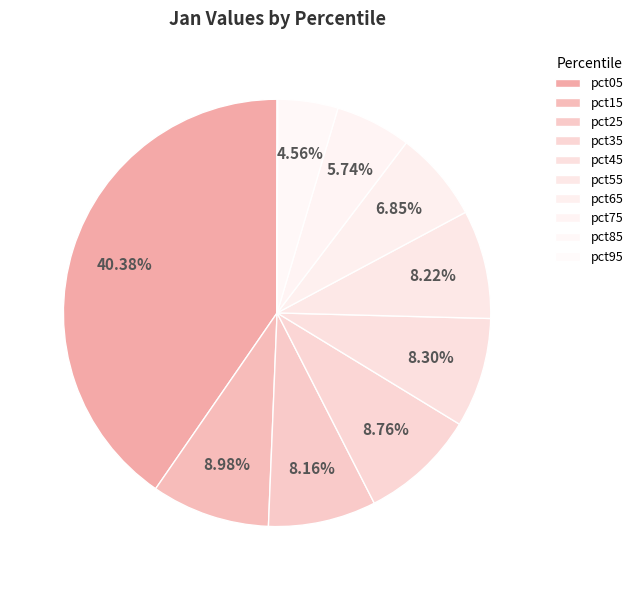

Which slice is the smallest?

pct95